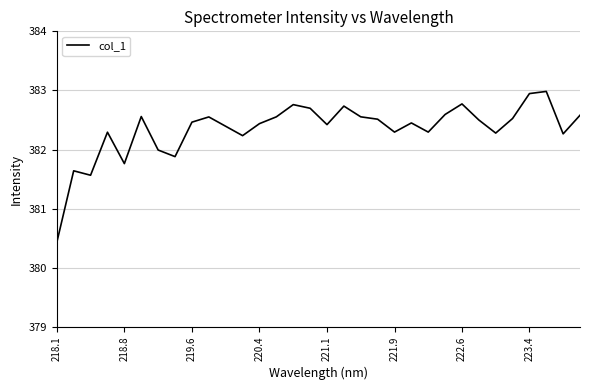

What is the difference between the maximum and minimum values?

2.6